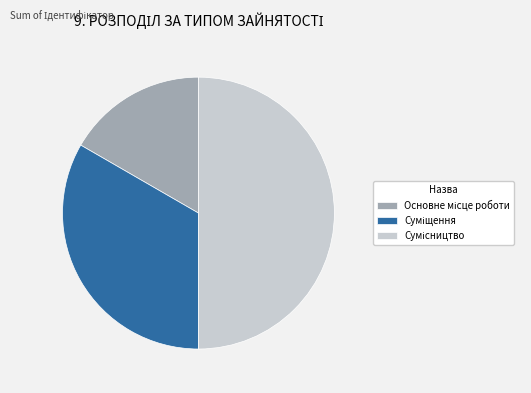

Do Основне місце роботи and Суміщення together represent more than half of the pie?

No